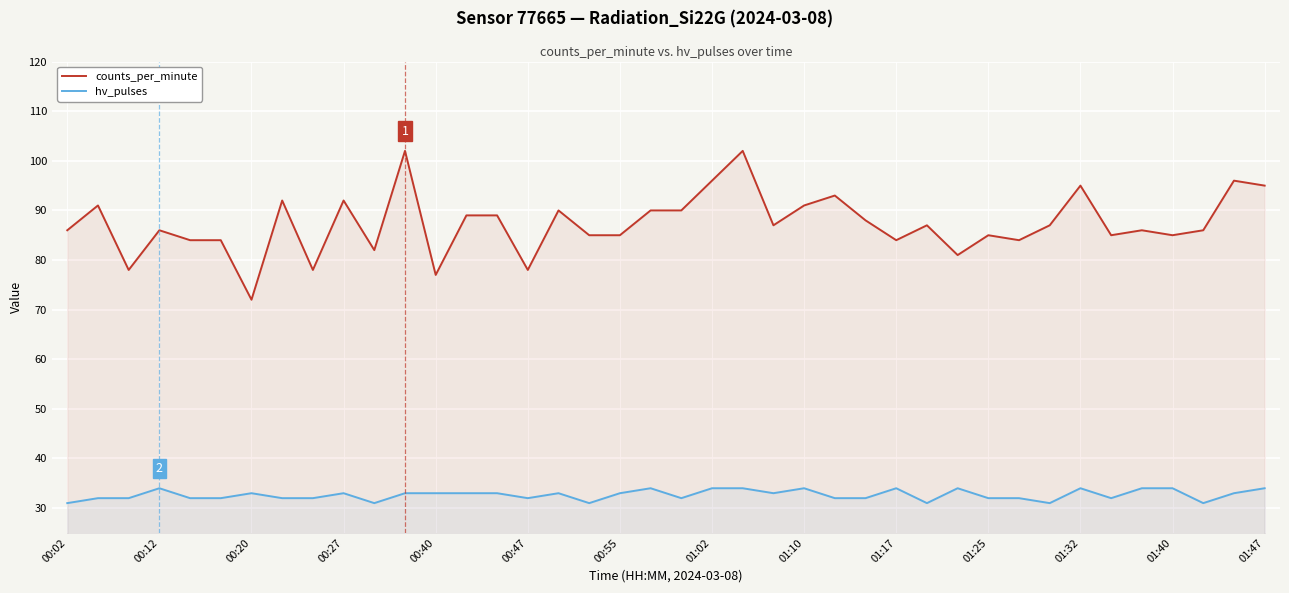

What is the maximum value for hv_pulses?

34